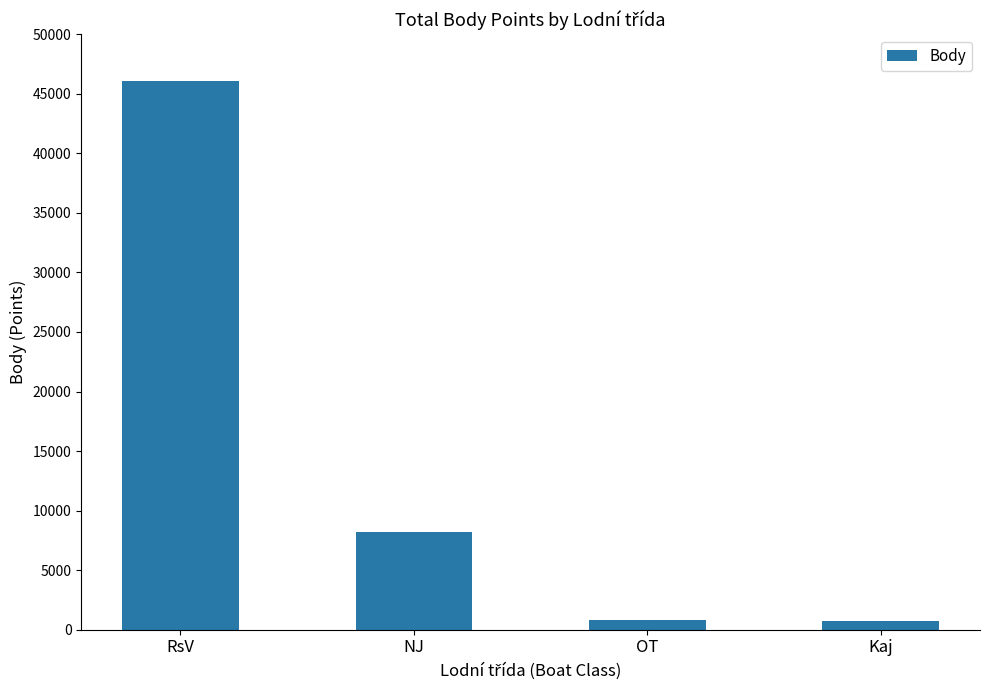

What is the label of the 3rd bar from the left?

OT